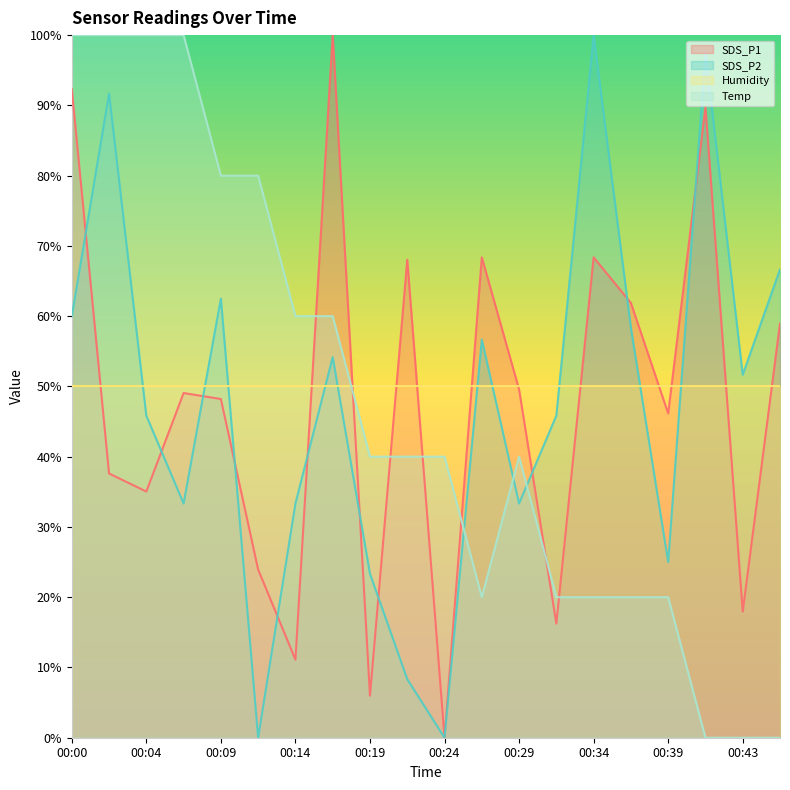

How many times do SDS_P1 and SDS_P2 cross each other?

11